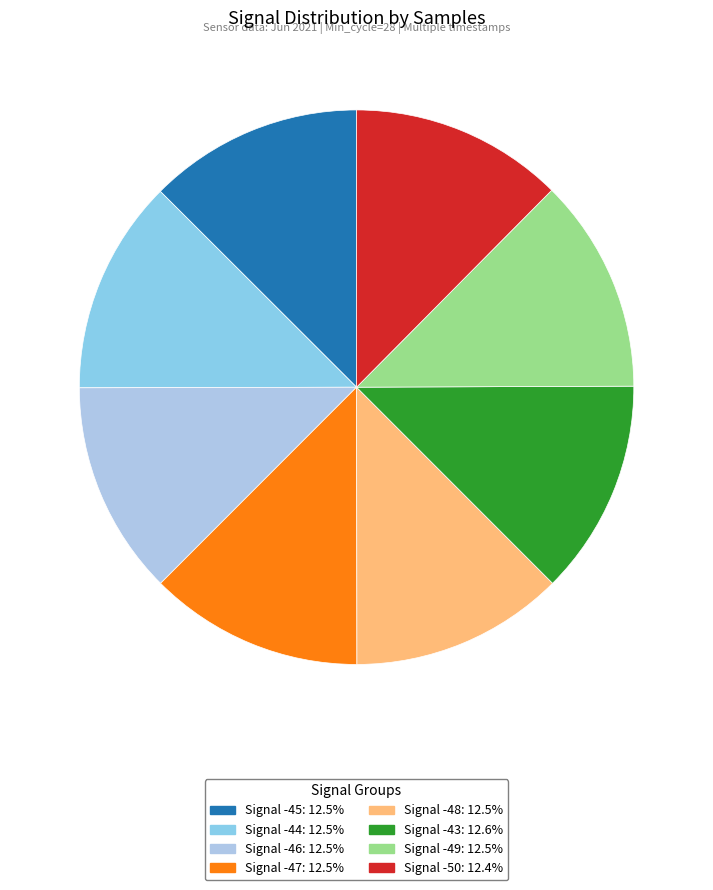

What is the total percentage of Signal -46 and Signal -43?

25.0%